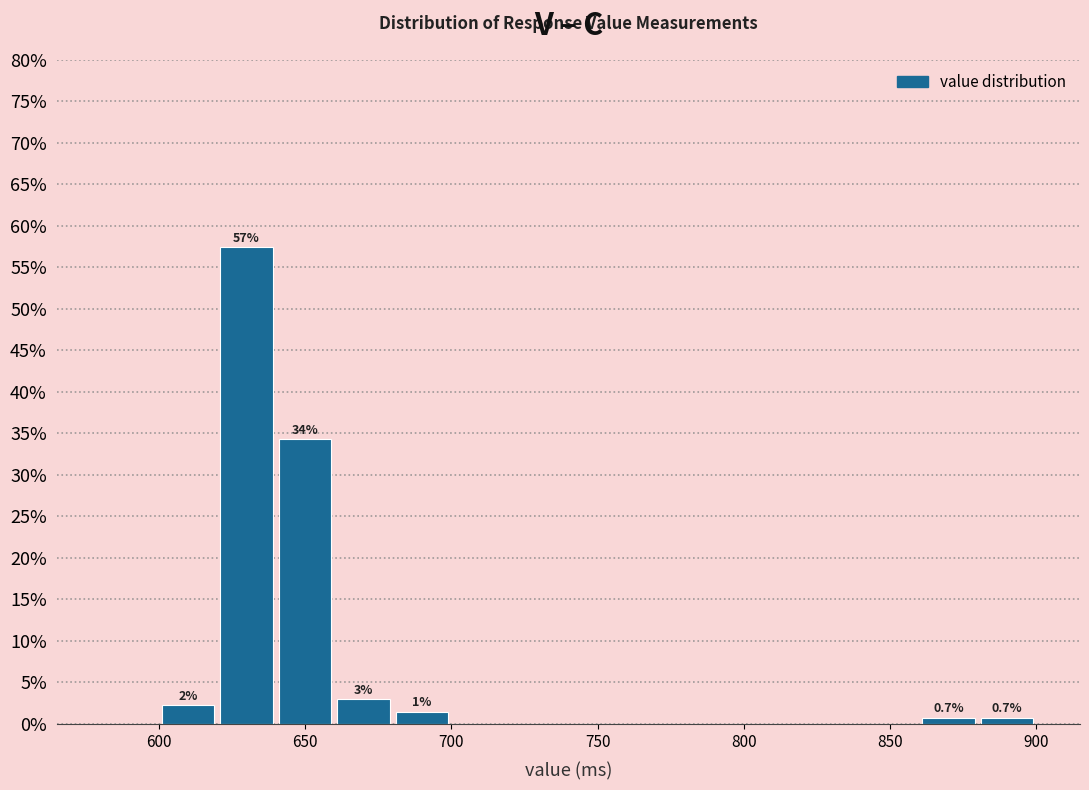

Which range on the x-axis has the tallest bar?

620 to 640